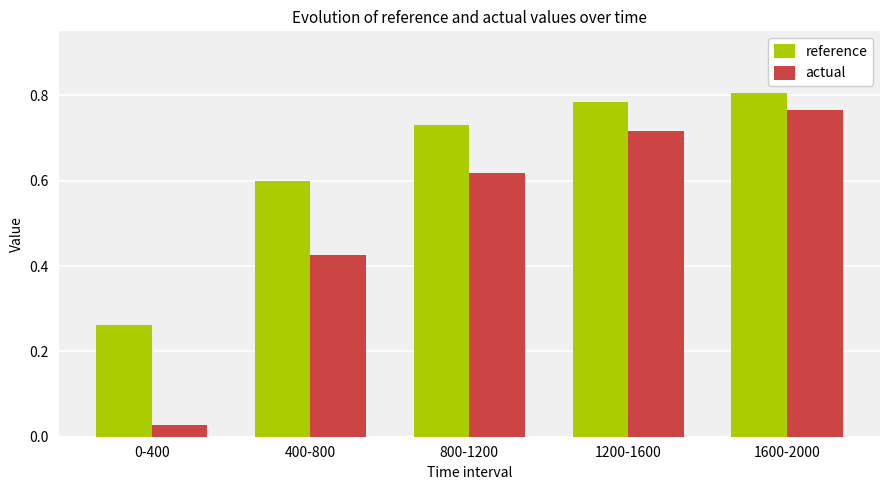

How many groups of bars are there?

5